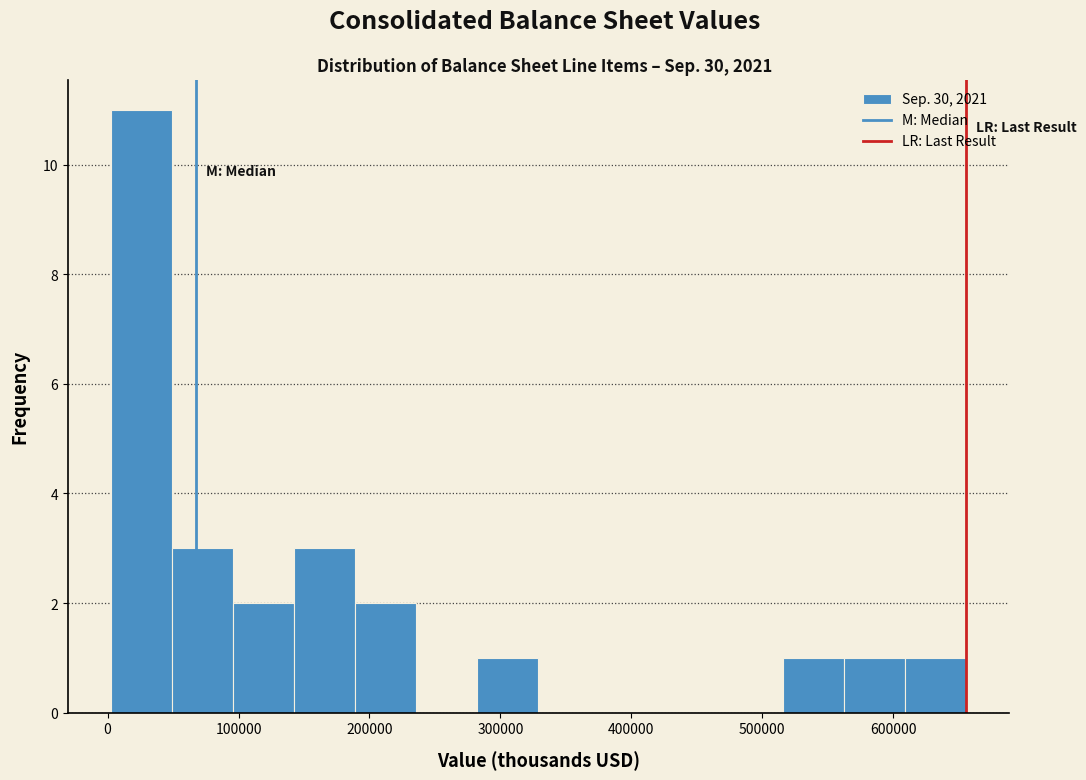

Reading left to right, list every bar in this chart as the range it spans on the x-axis followed by its height. Neither the bar edges nor the heights are printed on the chart, so give them approximately, as read against the axes.

0 to 50000: 11
50000 to 100000: 3
100000 to 140000: 2
140000 to 190000: 3
190000 to 240000: 2
240000 to 280000: 0
280000 to 330000: 1
330000 to 380000: 0
380000 to 420000: 0
420000 to 470000: 0
470000 to 520000: 0
520000 to 560000: 1
560000 to 610000: 1
610000 to 660000: 1